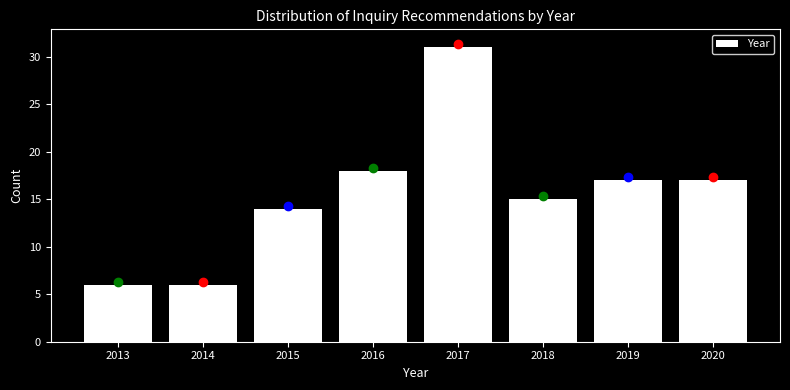

Reading left to right, transcribe this chart: for each bar, give the range it covers on the x-axis and its height. The values are not printed on the chart, so give them approximately, as read against the axis.

2012.5 to 2013.5: 6
2013.5 to 2014.5: 6
2014.5 to 2015.5: 14
2015.5 to 2016.5: 18
2016.5 to 2017.5: 31
2017.5 to 2018.5: 15
2018.5 to 2019.5: 17
2019.5 to 2020.5: 17